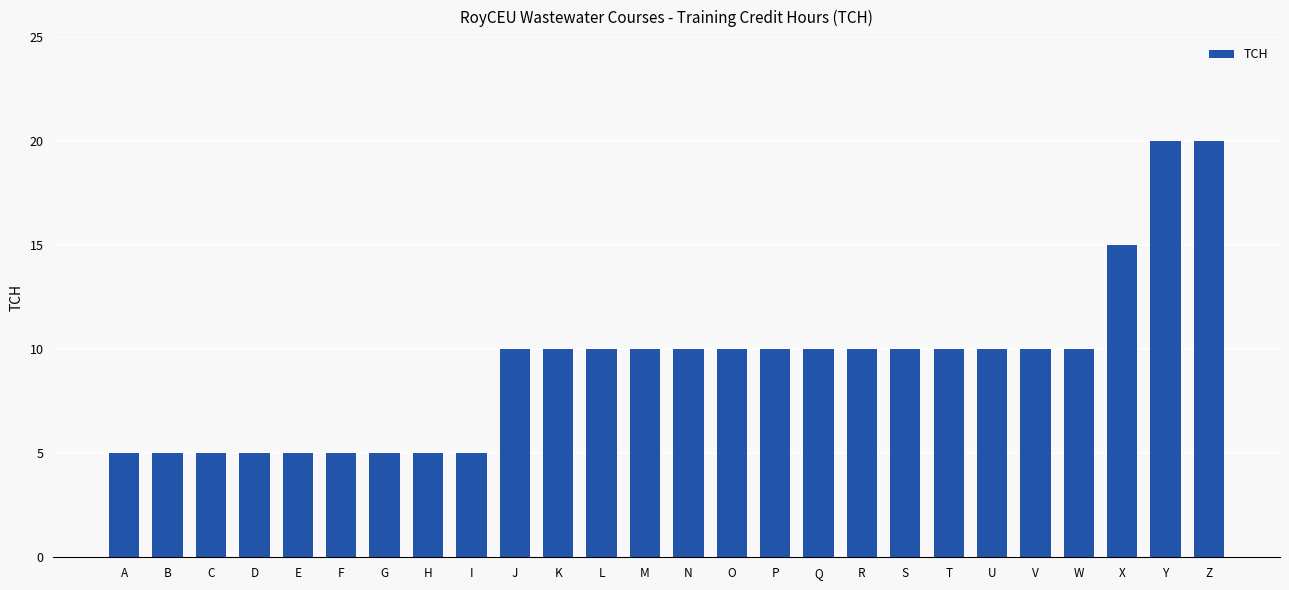

What is the value of the 17th bar from the left?

10